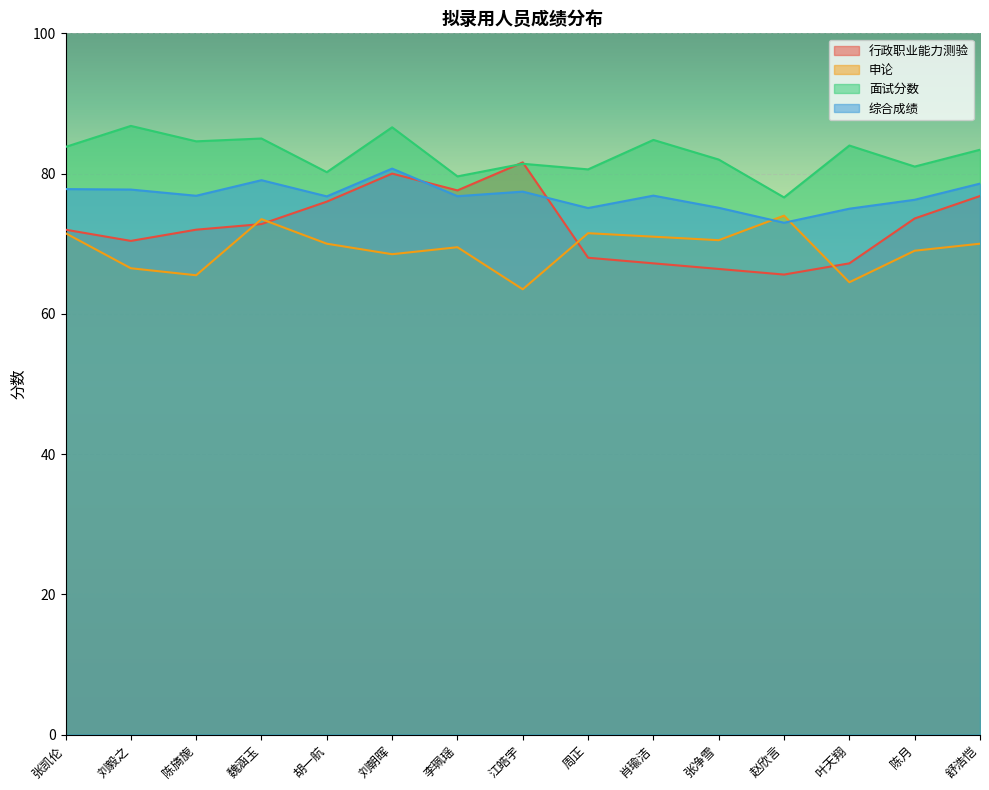

Where is the first local minimum for 面试分数?

陈旖旎